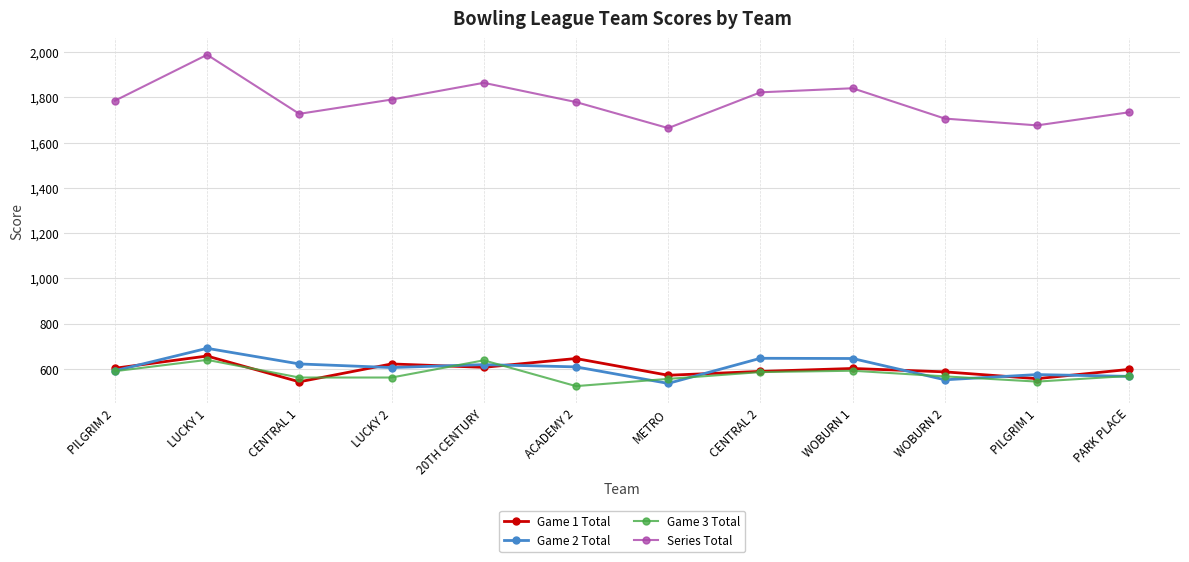

Which series changed the most between LUCKY 1 and CENTRAL 1?

Series Total